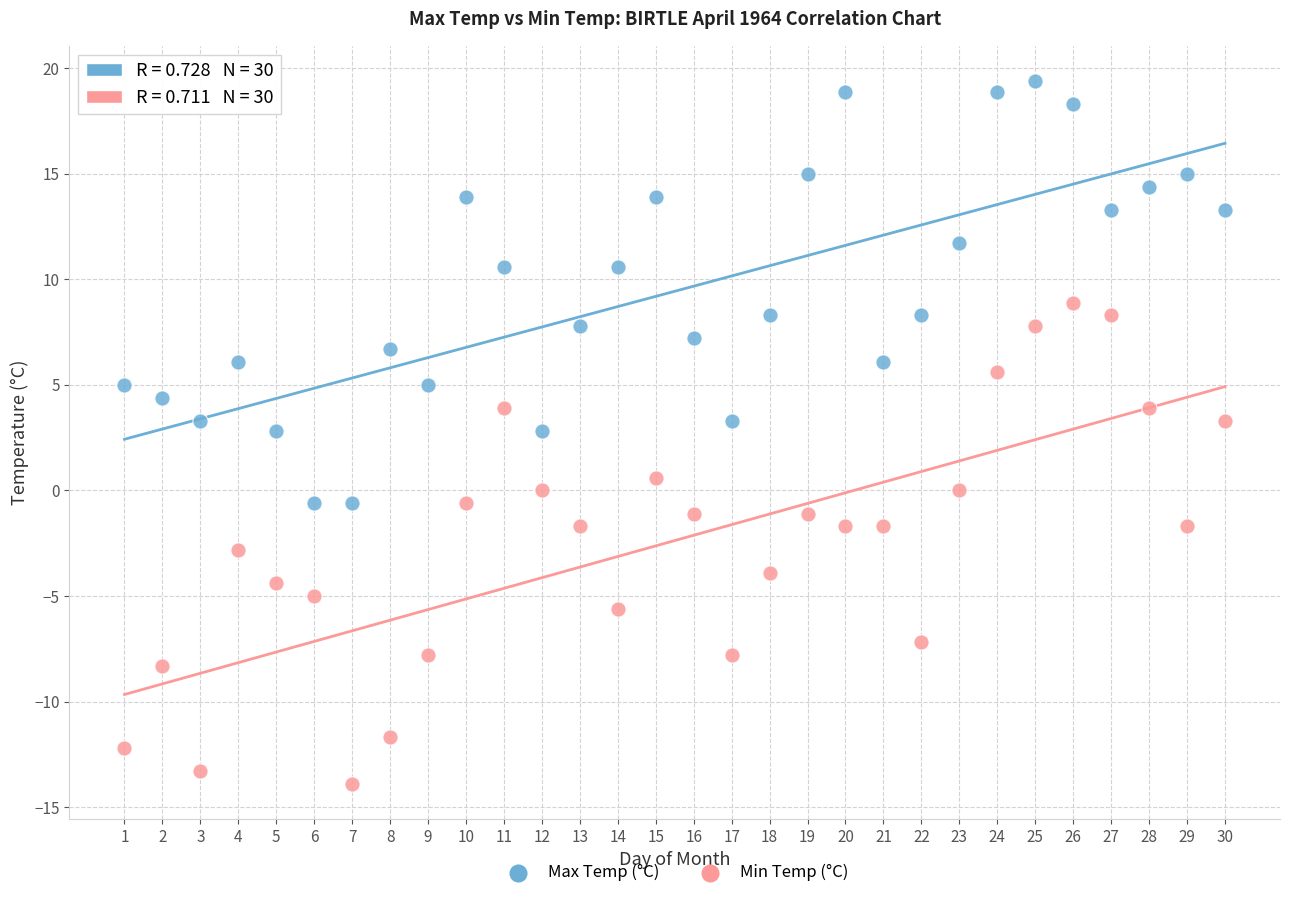

Which series reaches the minimum Y coordinate?

Min Temp (°C)